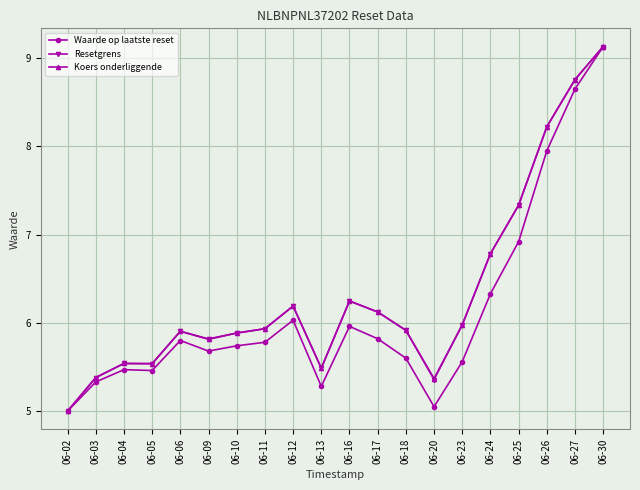

What is the difference between the Waarde op laatste reset values at 06-26 and 06-13?

2.7